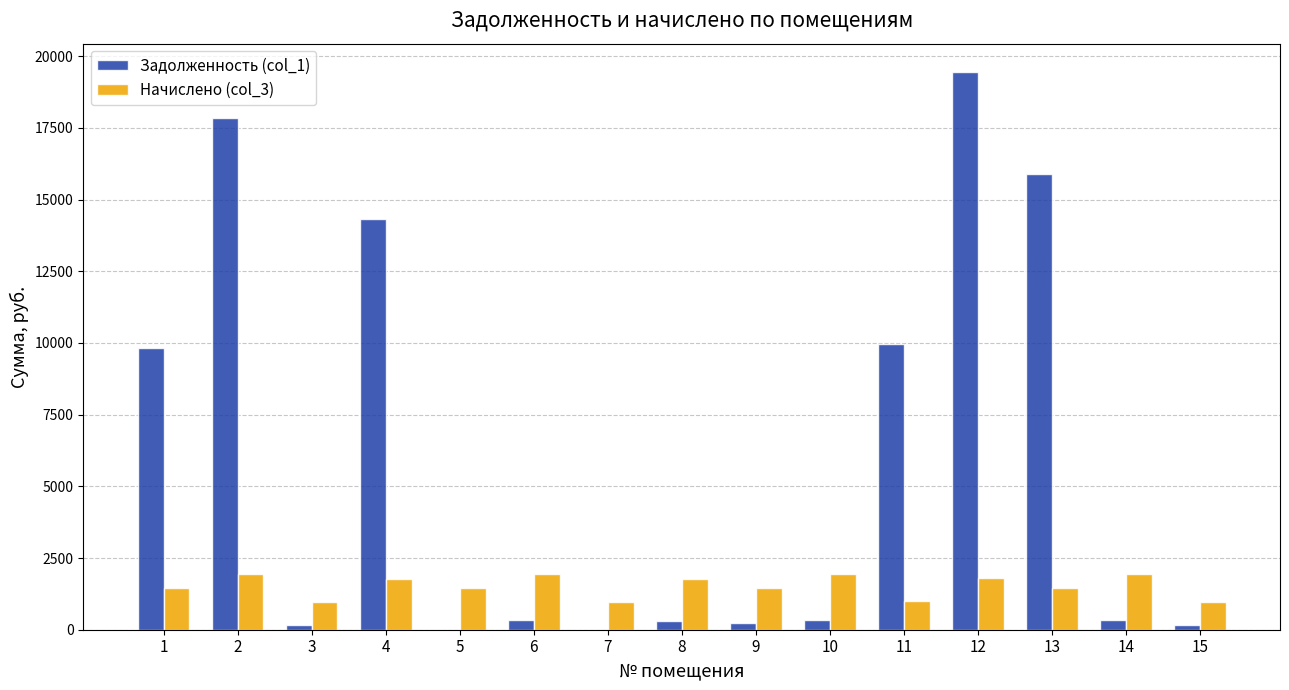

At which category is the sum across all series the highest?

12